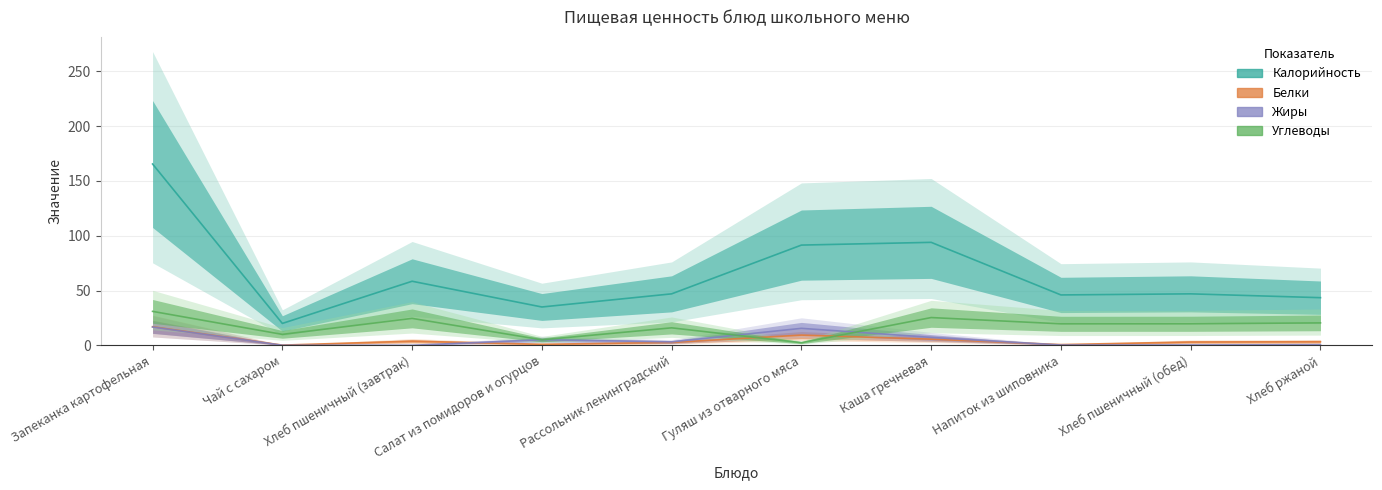

In Жиры, how many points are higher than both neighbors (excluding endpoints)?

2